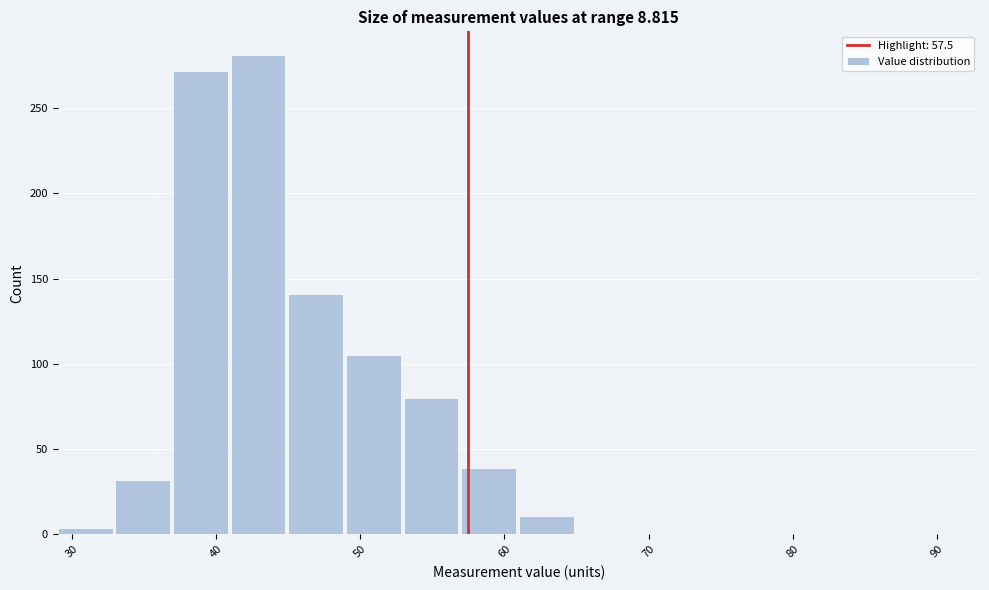

How tall is the bar that spans 57 to 61 on the x-axis? The values are not printed on the chart, so give them approximately, as read against the axis.

40